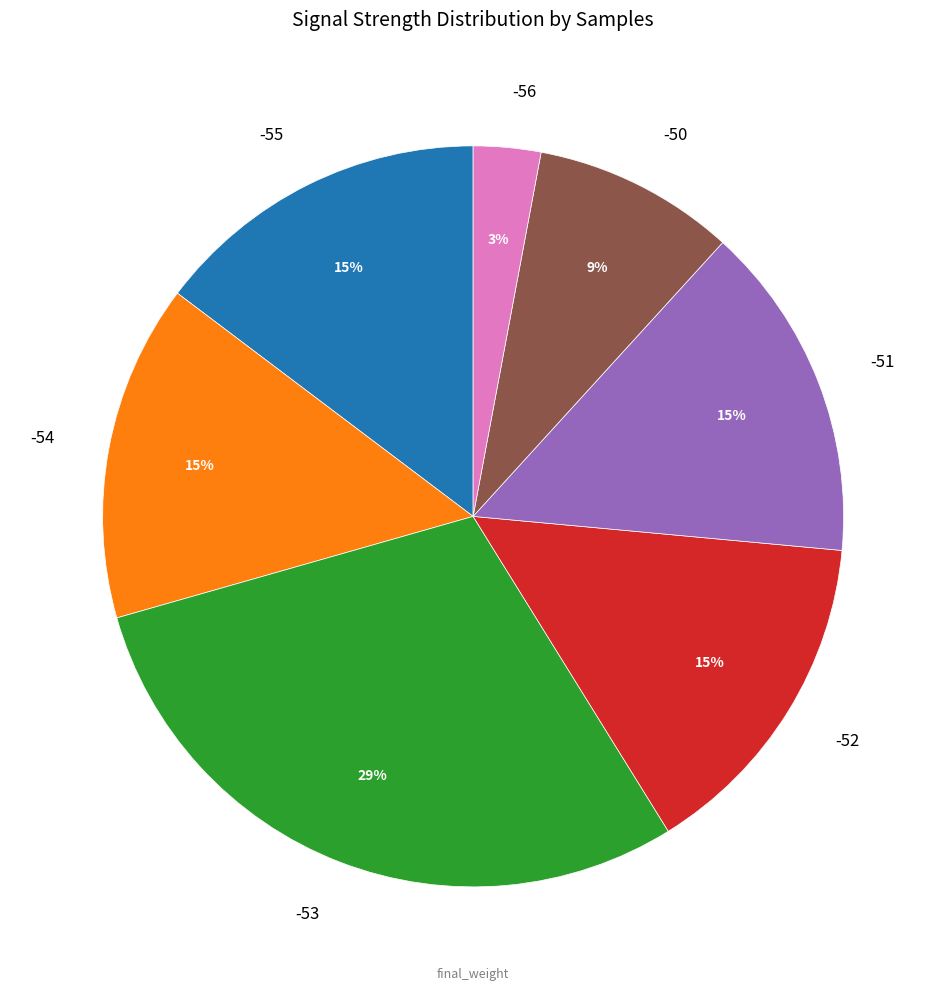

How many slices are in this pie chart?

7